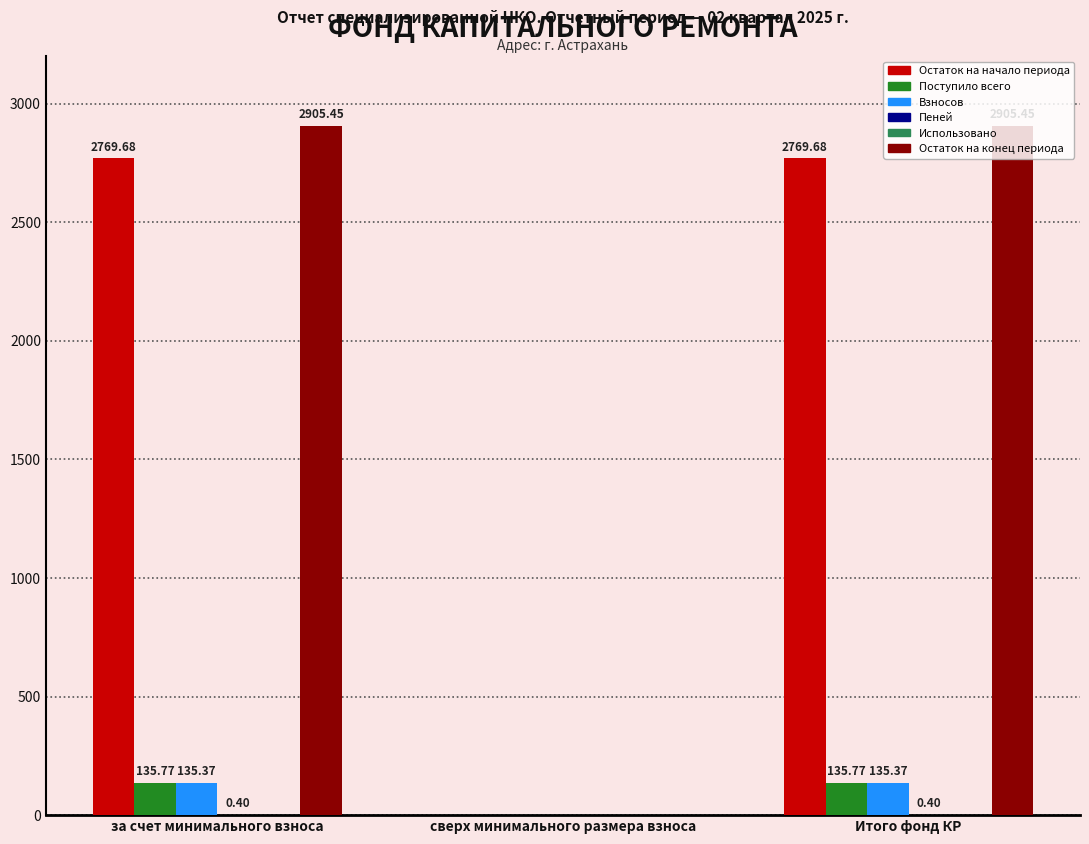

Is the value of Поступило всего at Итого фонд КР greater than the value of Остаток на конец периода at Итого фонд КР?

No